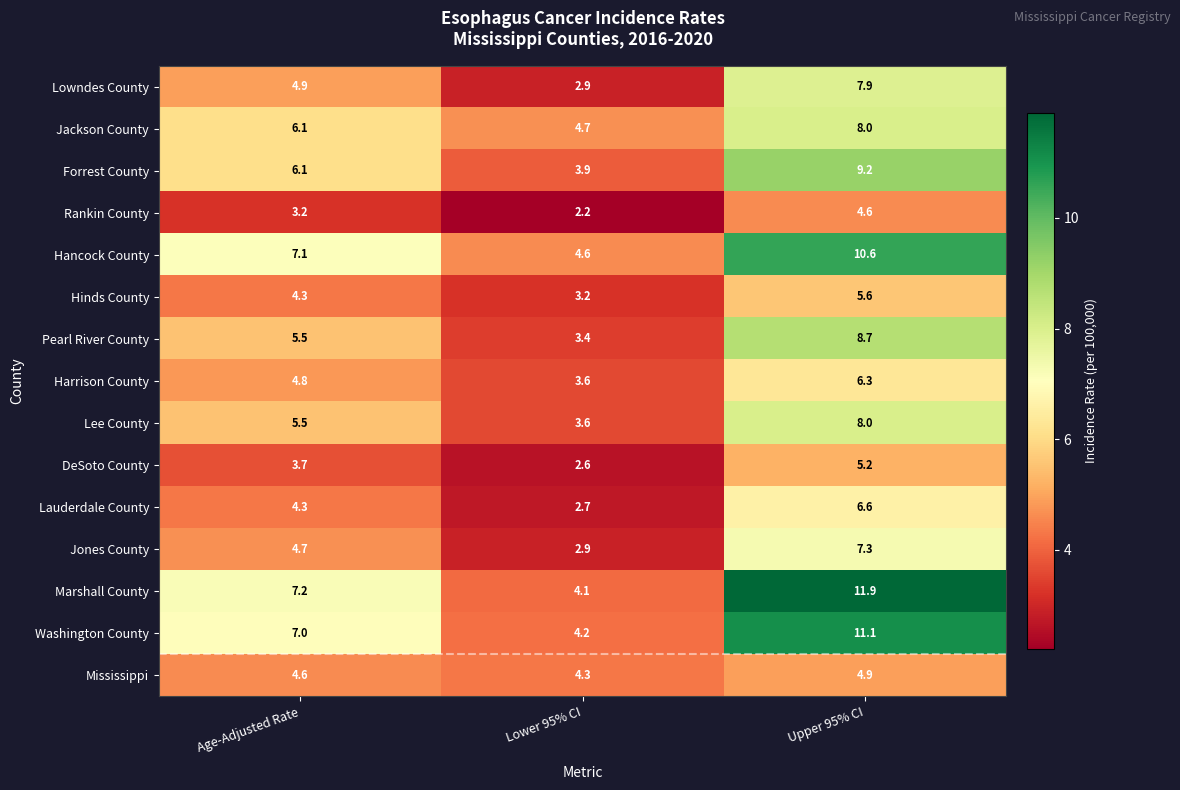

True or false: Forrest County has a value of 3.9 at Lower 95% CI.

True